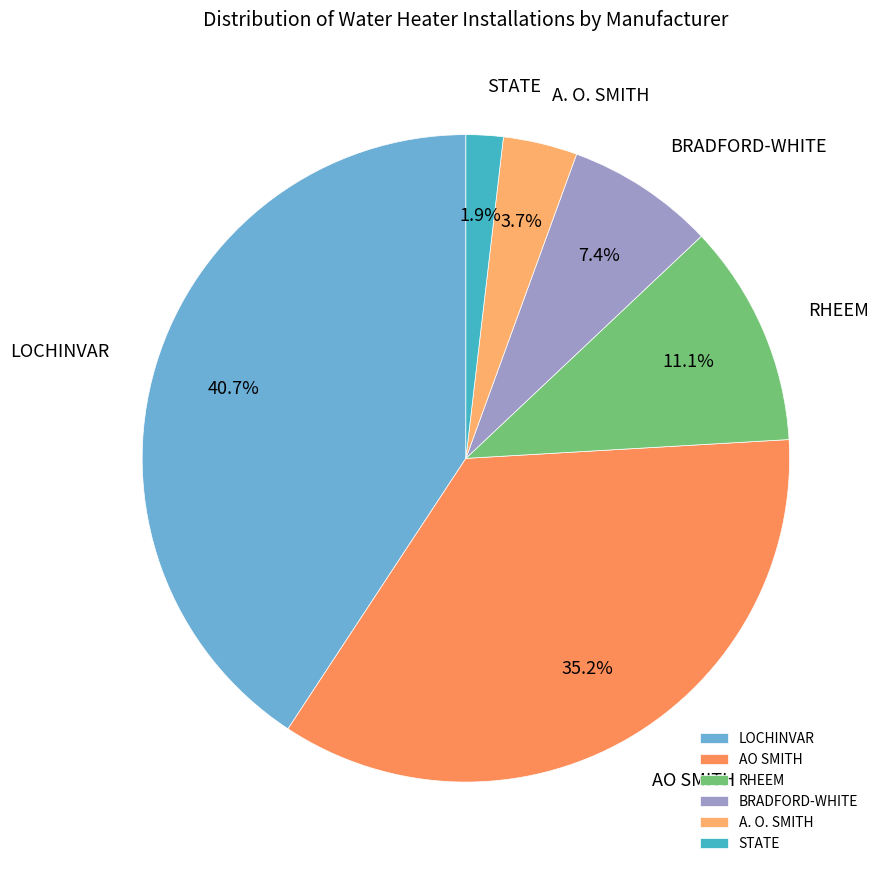

Between A. O. SMITH and BRADFORD-WHITE, which is larger?

BRADFORD-WHITE